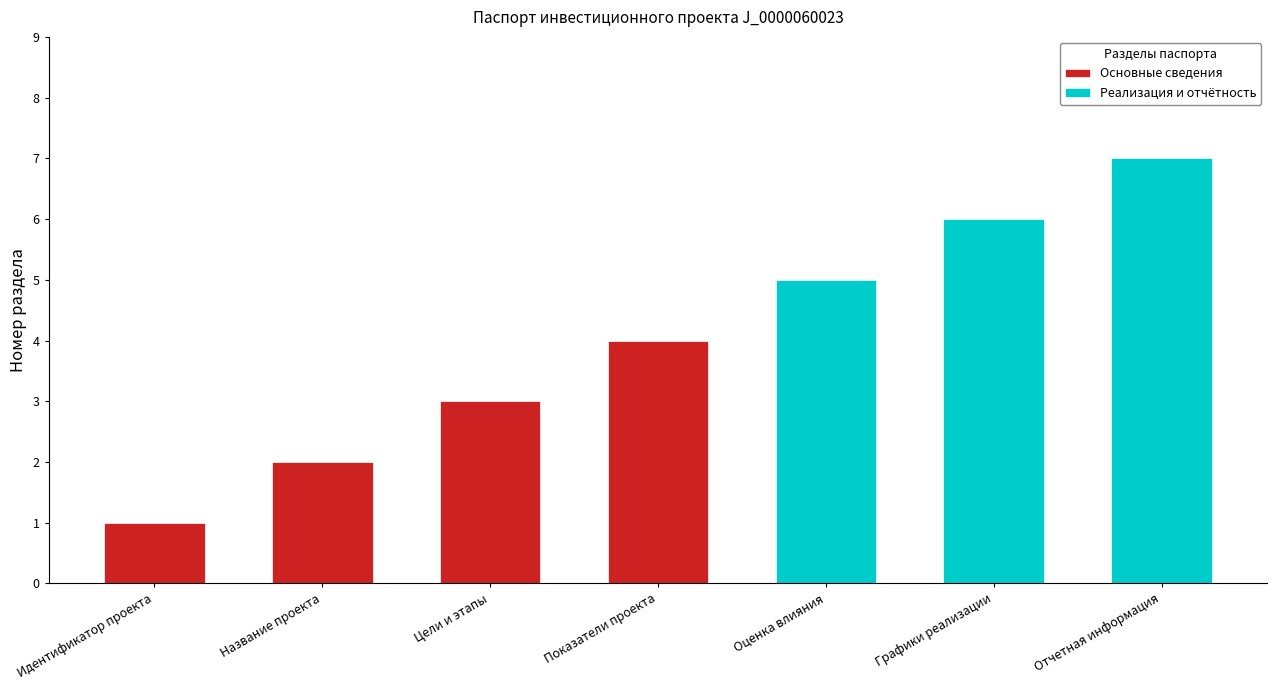

What is the difference between the values at Показатели проекта and Цели и этапы?

1